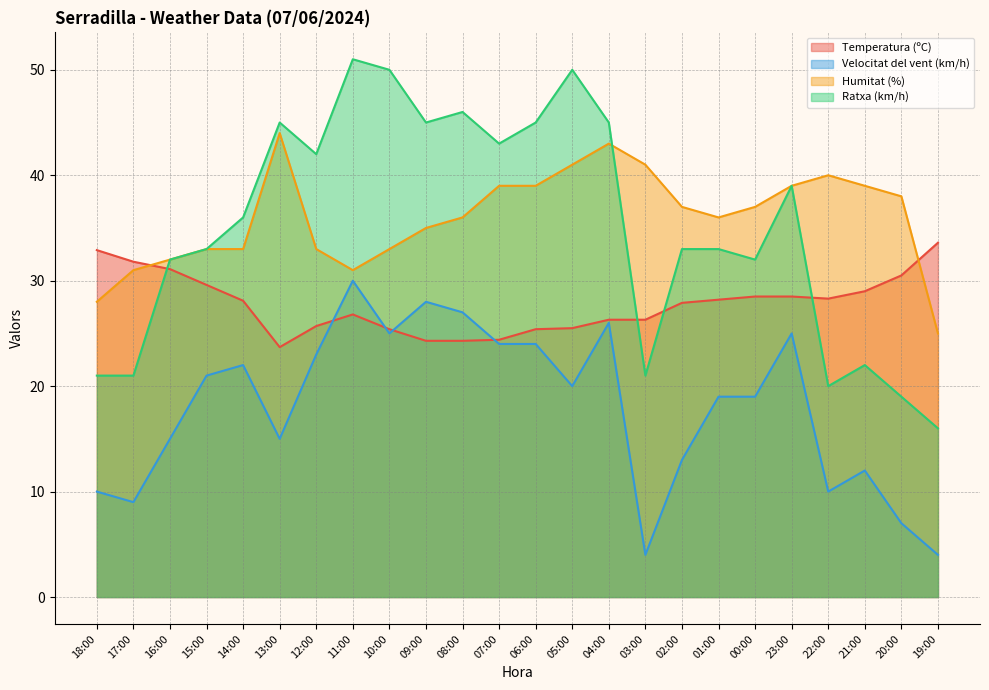

At which category is the sum across all series the highest?

04:00